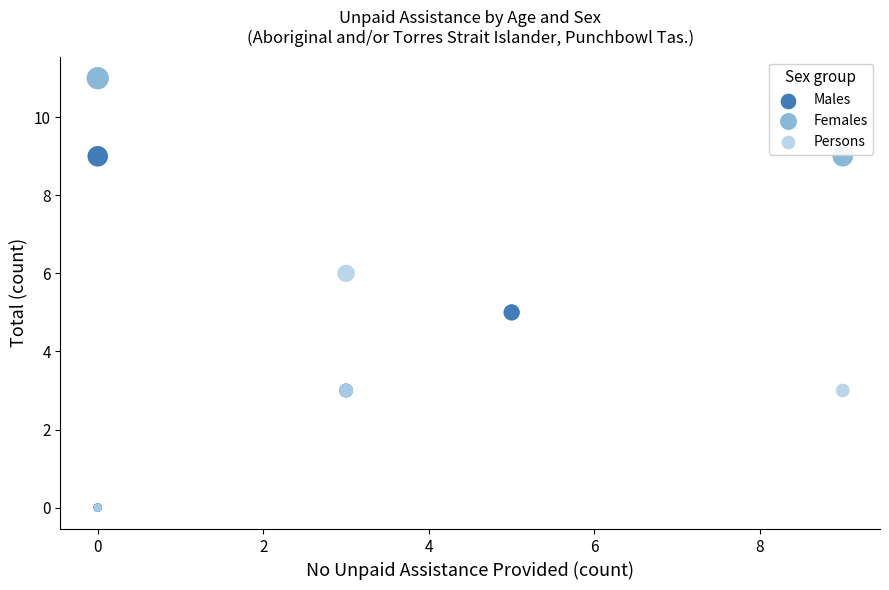

What are all the series names shown in the legend?

Males, Females, Persons